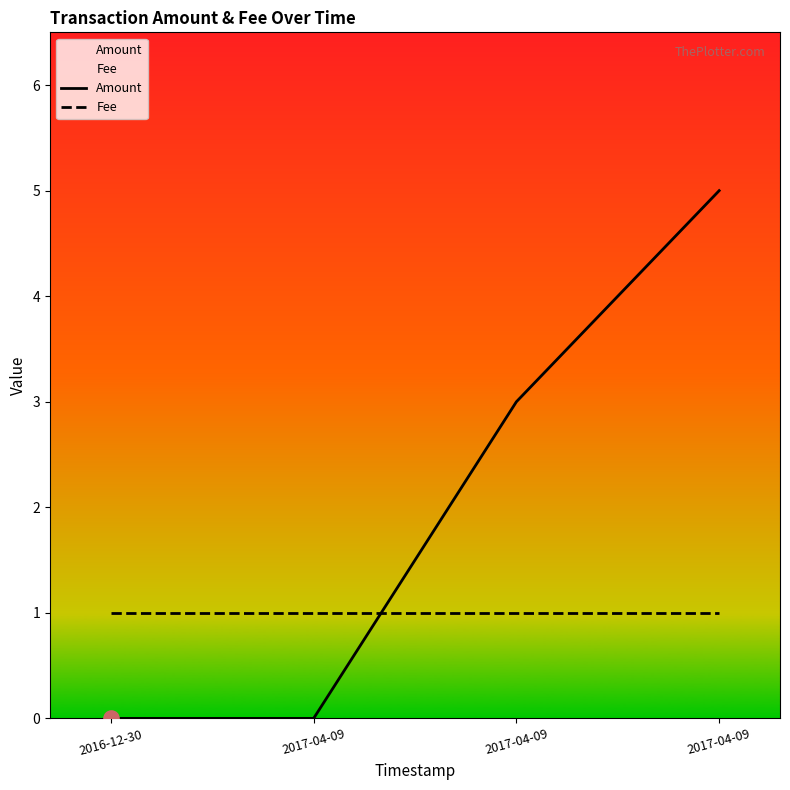

What is the total value across all series at 2017-04-09?

1